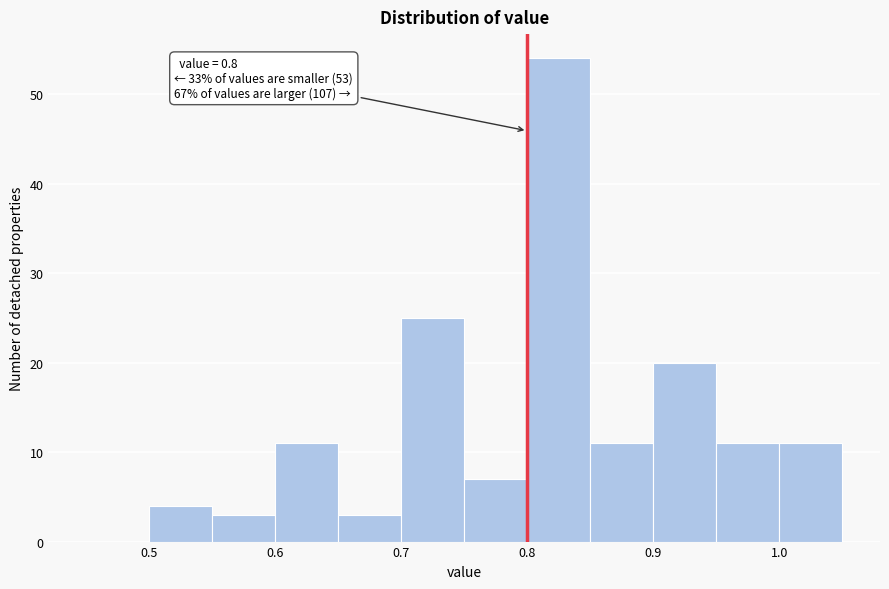

Which range on the x-axis has the tallest bar?

0.80 to 0.85